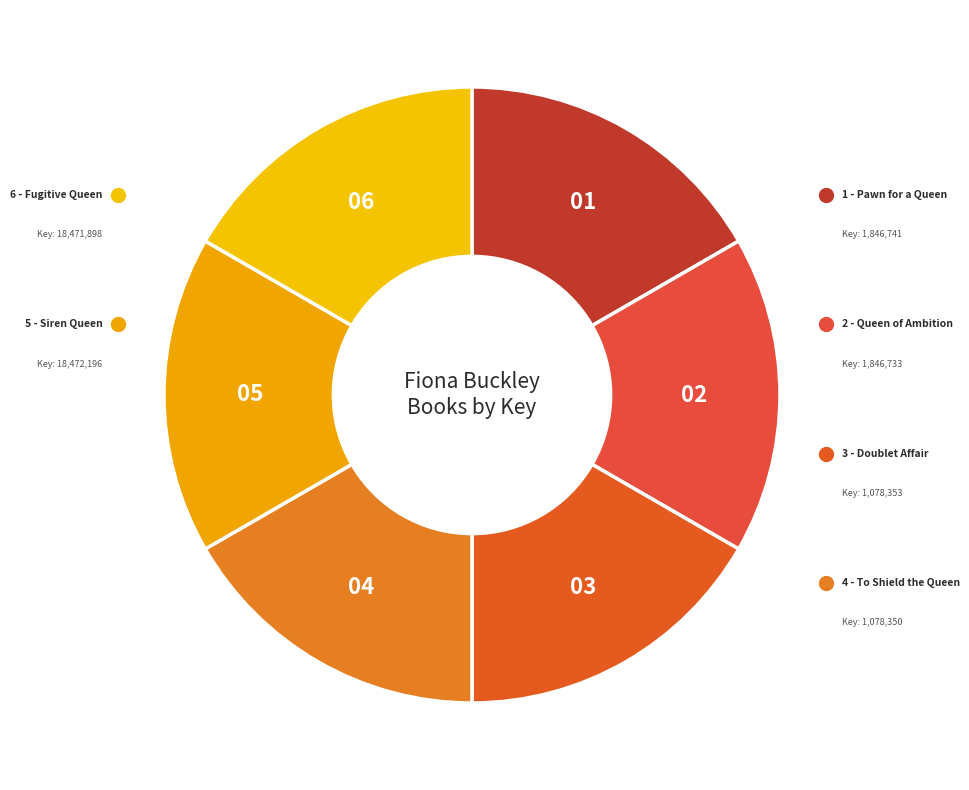

Does any single category account for the majority?

No